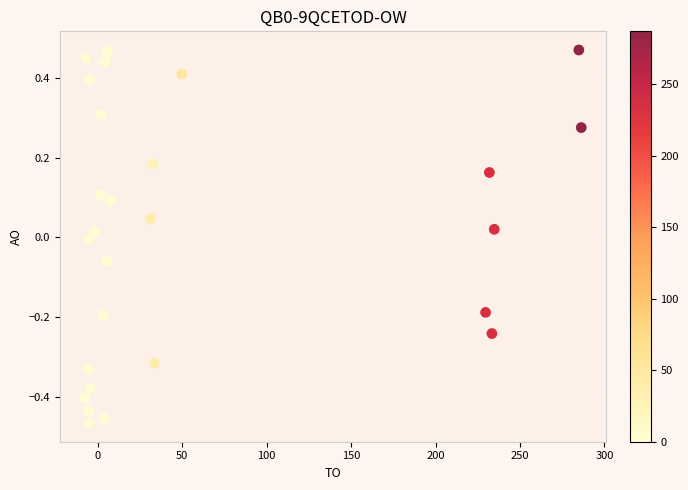

What is the range of X values (max minus min)?

294.0